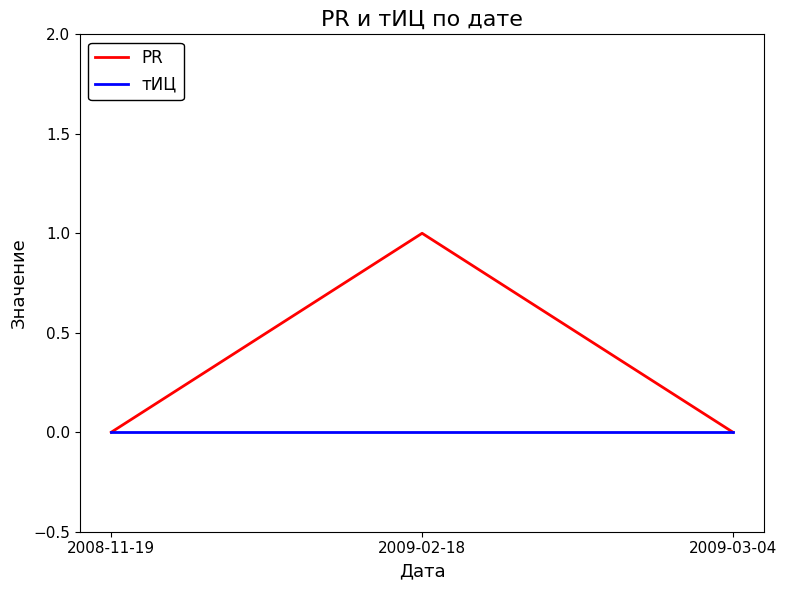

How many lines are shown in the chart?

2